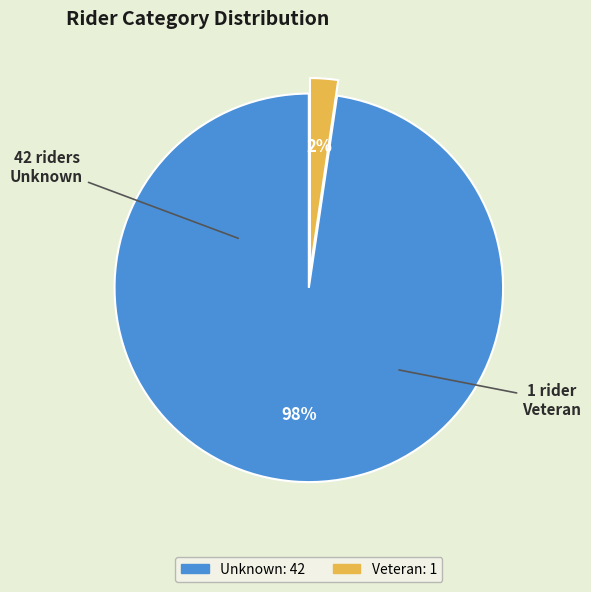

To the nearest percent, what is the combined percentage of Veteran and Unknown?

100%